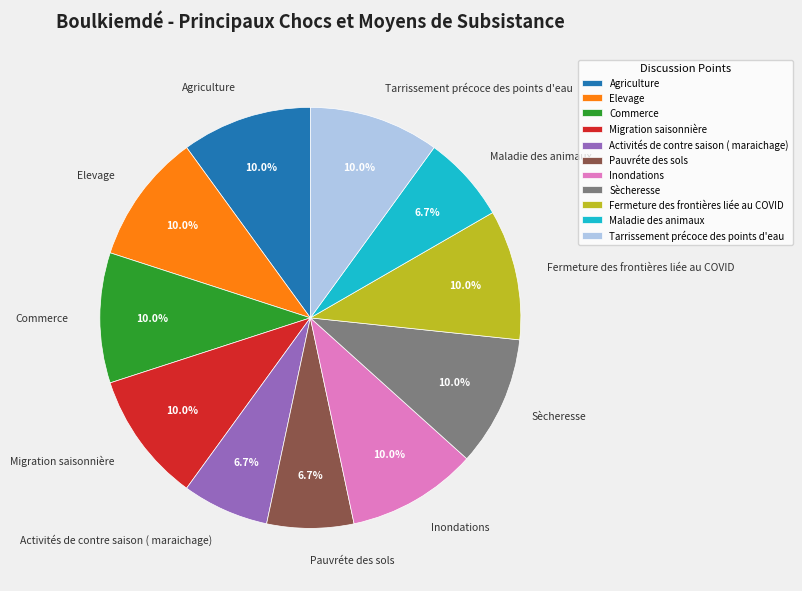

Combined, do Commerce and Agriculture account for over 50%?

No